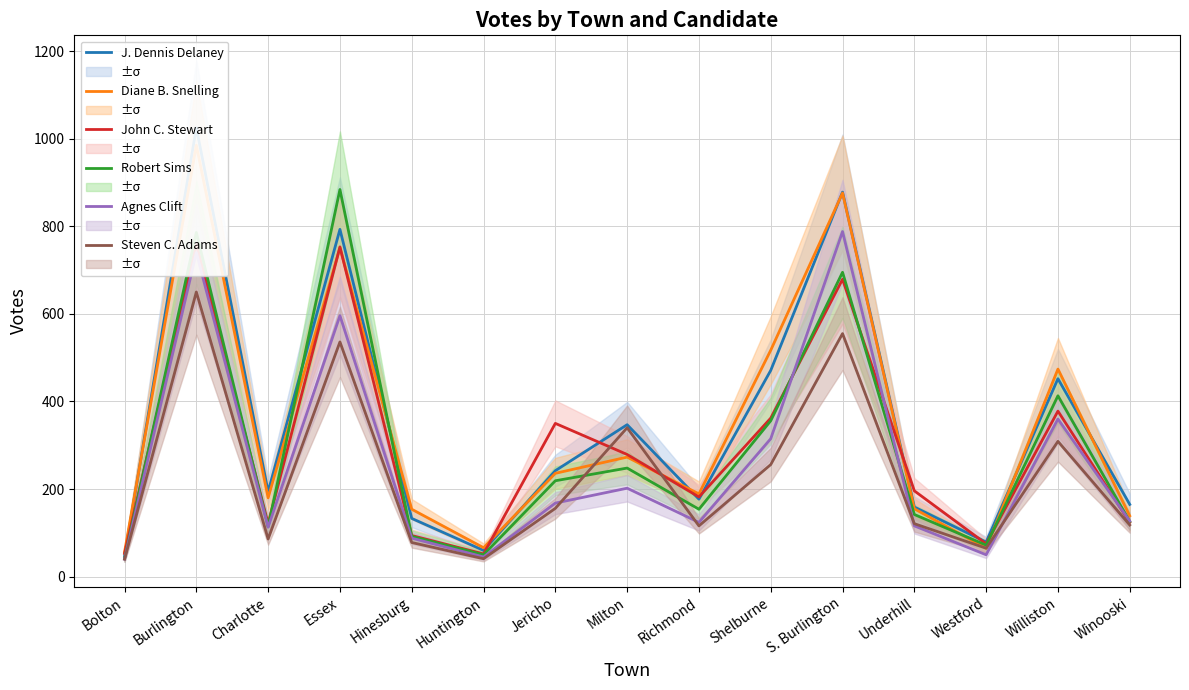

Which series has the largest total across all categories?

J. Dennis Delaney